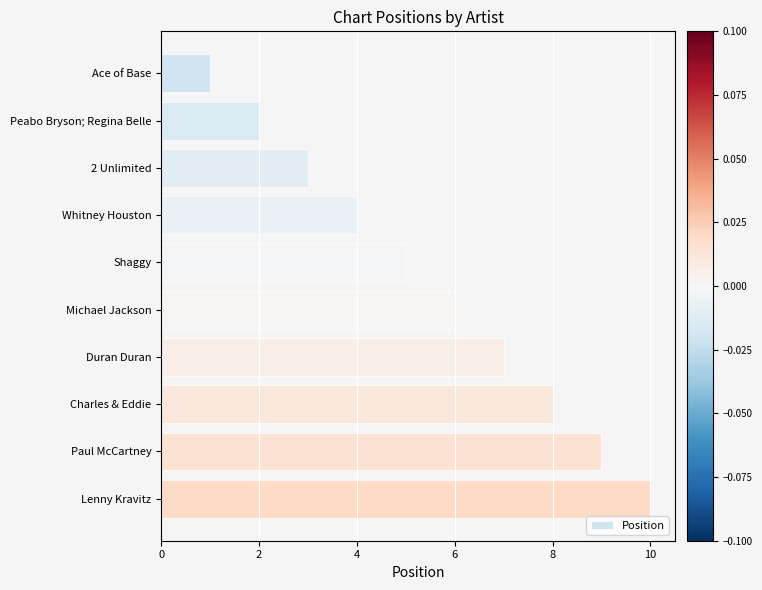

Which label corresponds to the smallest value in the chart?

Ace of Base